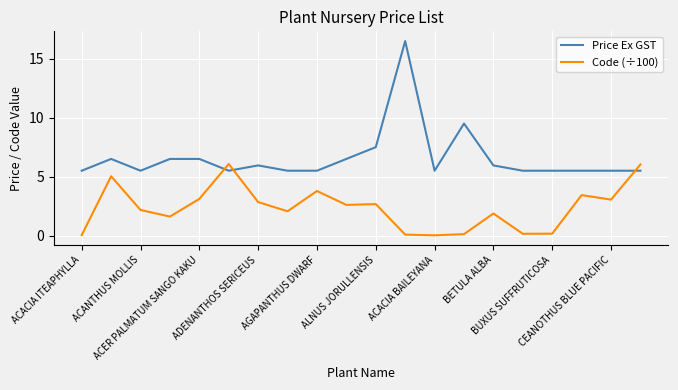

Rank the series by their maximum value, from lowest to highest.

Code (÷100), Price Ex GST